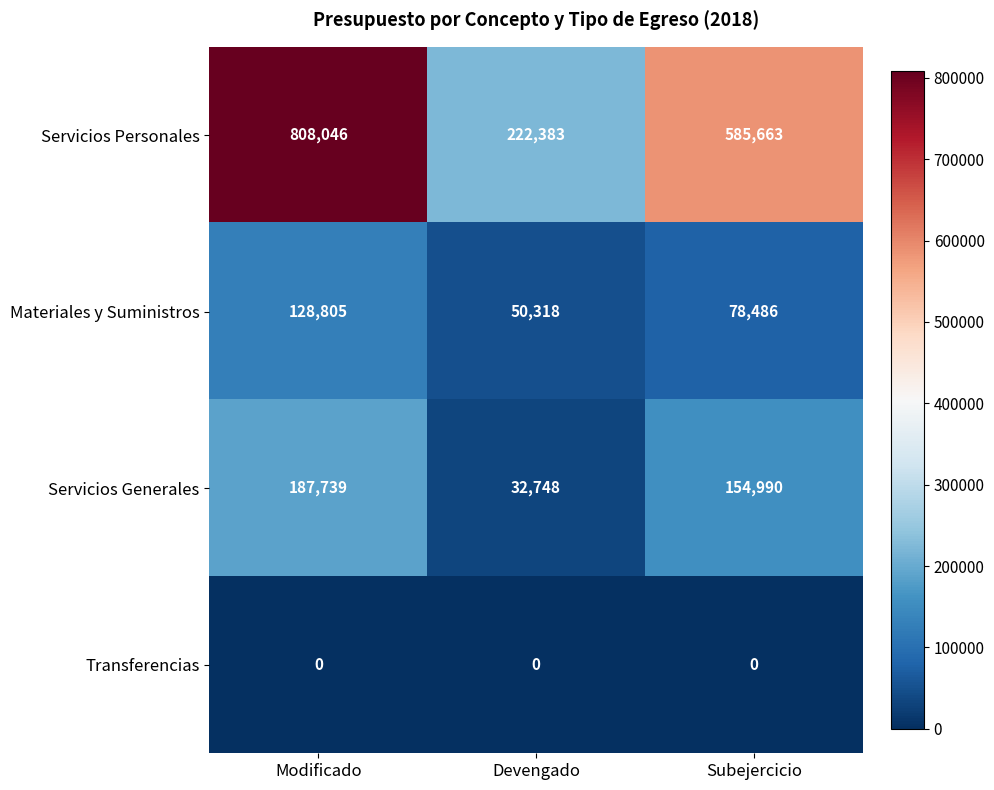

The Servicios Generales series shows 14216 at Devengado. True or false?

False